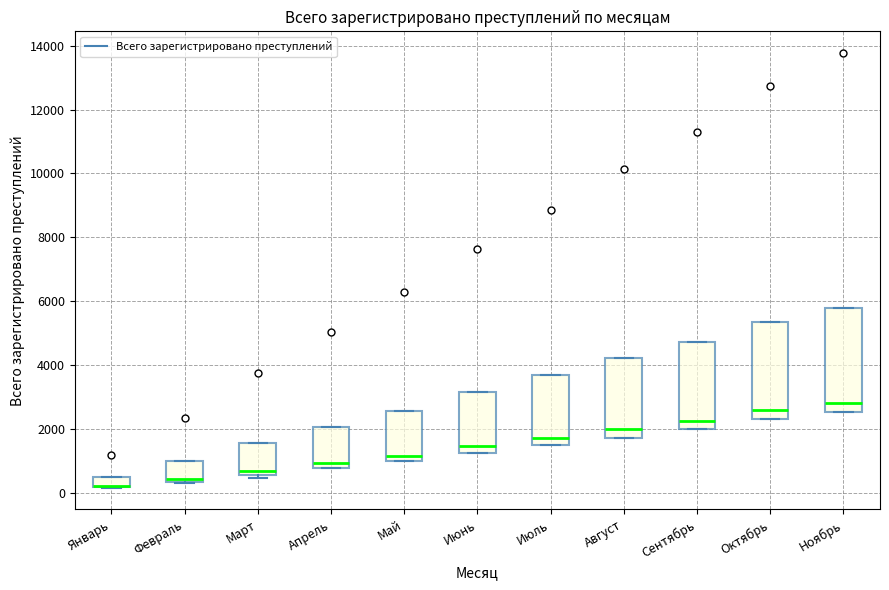

Comparing the boxes themselves (not the whiskers), which one is the tallest?

Ноябрь